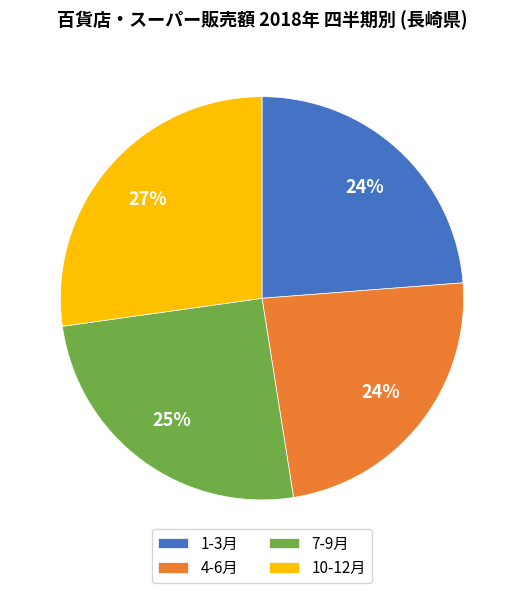

What is the largest slice in the pie chart?

10-12月